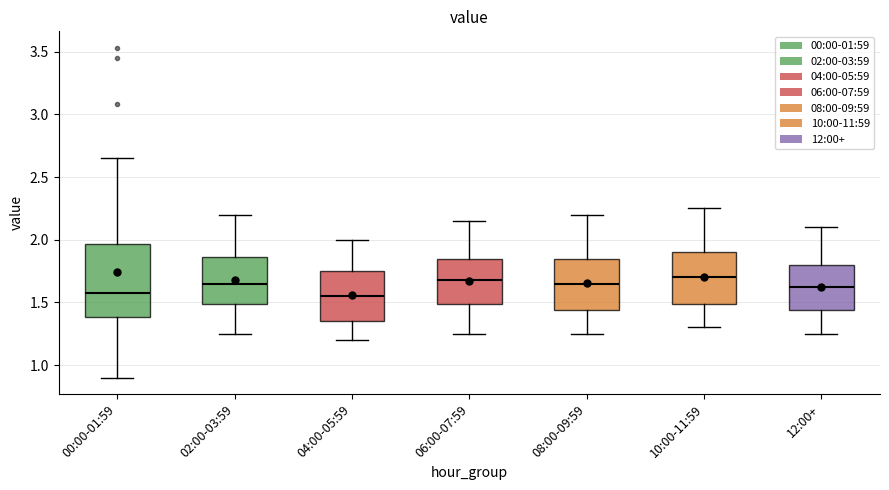

Reading left to right, transcribe this box plot: for each box, give where its median line is, the range the box spans, and where its two whiskers end, as read against the y-axis. The values are not printed on the chart, so give them approximately, as read against the axis.

00:00-01:59: median 1.60, box 1.40 to 1.95, whiskers 0.90 to 2.65
02:00-03:59: median 1.65, box 1.50 to 1.85, whiskers 1.25 to 2.20
04:00-05:59: median 1.55, box 1.35 to 1.75, whiskers 1.20 to 2.00
06:00-07:59: median 1.70, box 1.50 to 1.85, whiskers 1.25 to 2.15
08:00-09:59: median 1.65, box 1.45 to 1.85, whiskers 1.25 to 2.20
10:00-11:59: median 1.70, box 1.50 to 1.90, whiskers 1.30 to 2.25
12:00+: median 1.65, box 1.45 to 1.80, whiskers 1.25 to 2.10